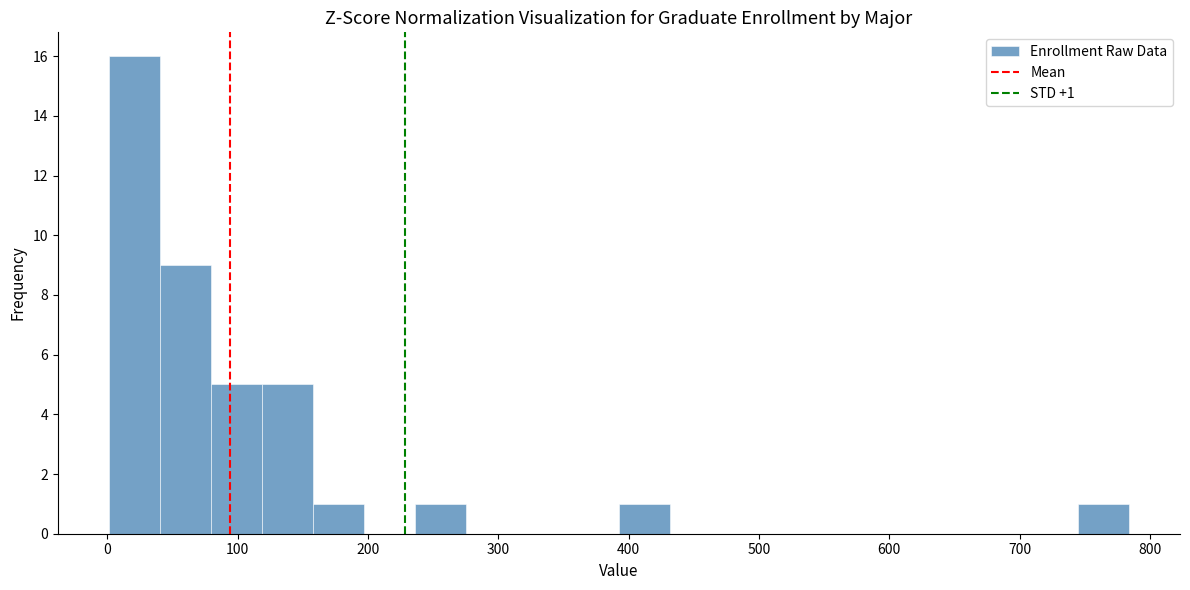

Read against the x-axis, roughly where is the centre of the tallest bar?

20